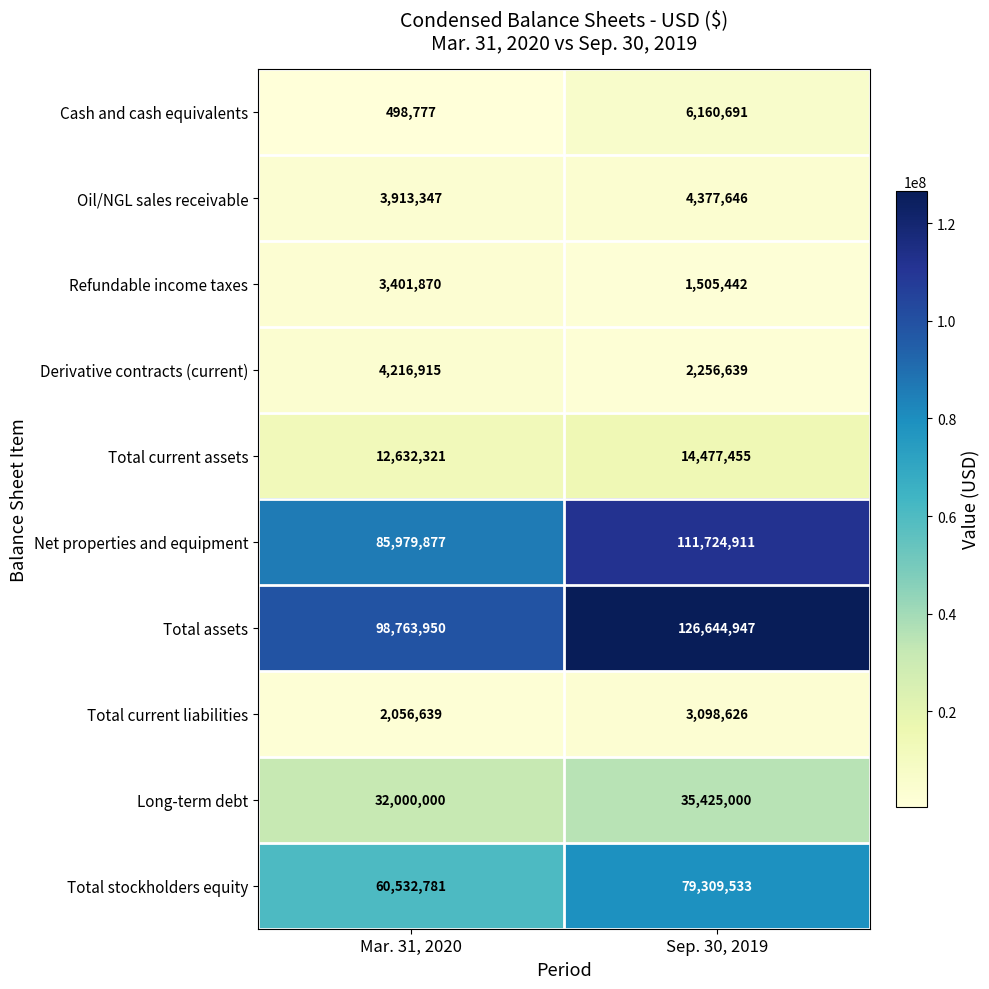

Between Mar. 31, 2020 and Sep. 30, 2019, which series saw the biggest shift?

Total assets